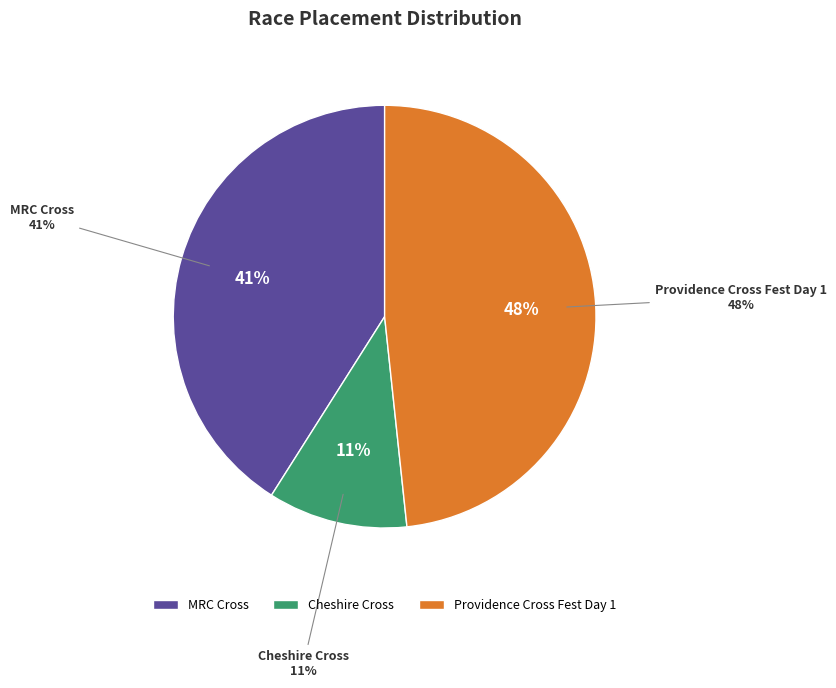

What is the ratio of the value at Providence Cross Fest Day 1 to the value at Cheshire Cross?

4.5